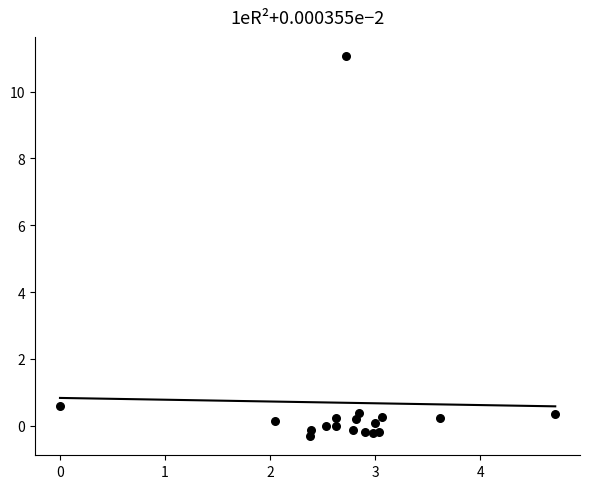

What is the range of X values (max minus min)?

4.7